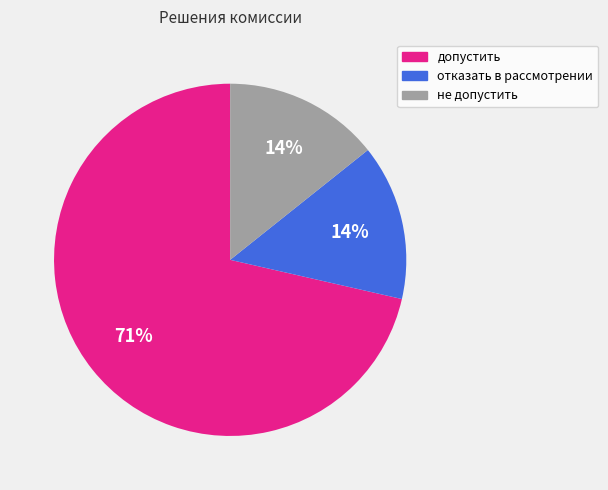

Is there a majority slice in this chart?

Yes